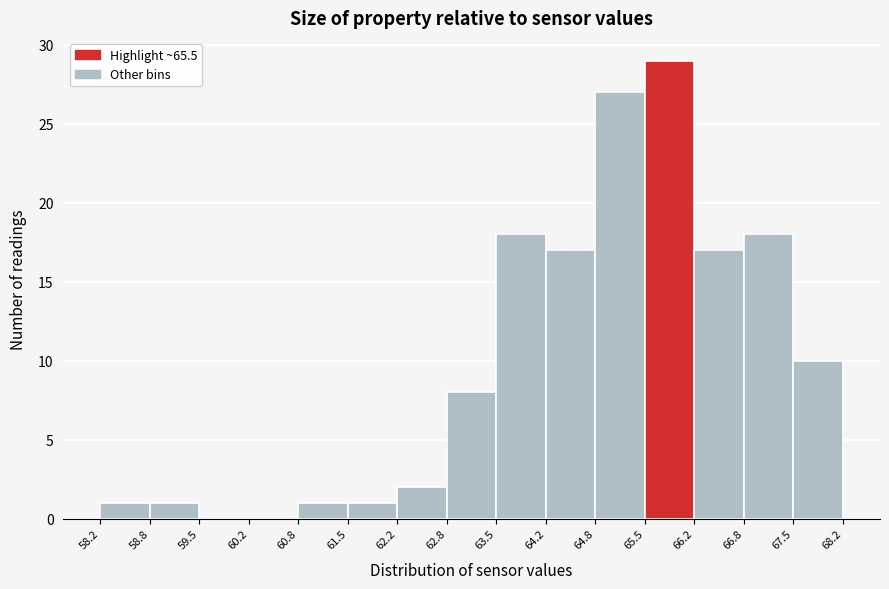

Which range on the x-axis has the tallest bar?

65.5 to 66.2